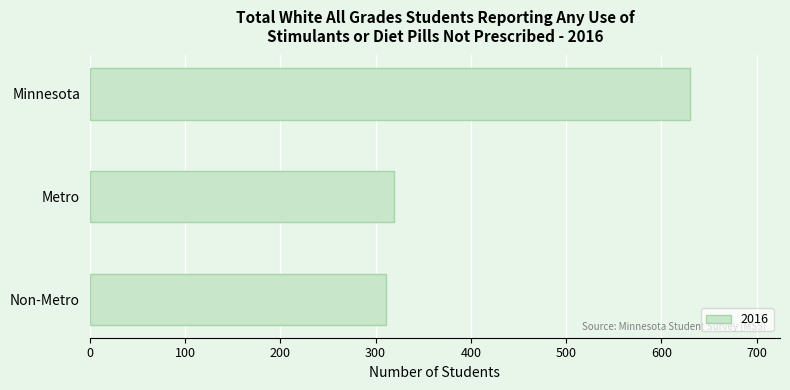

How many bars are there in total?

3